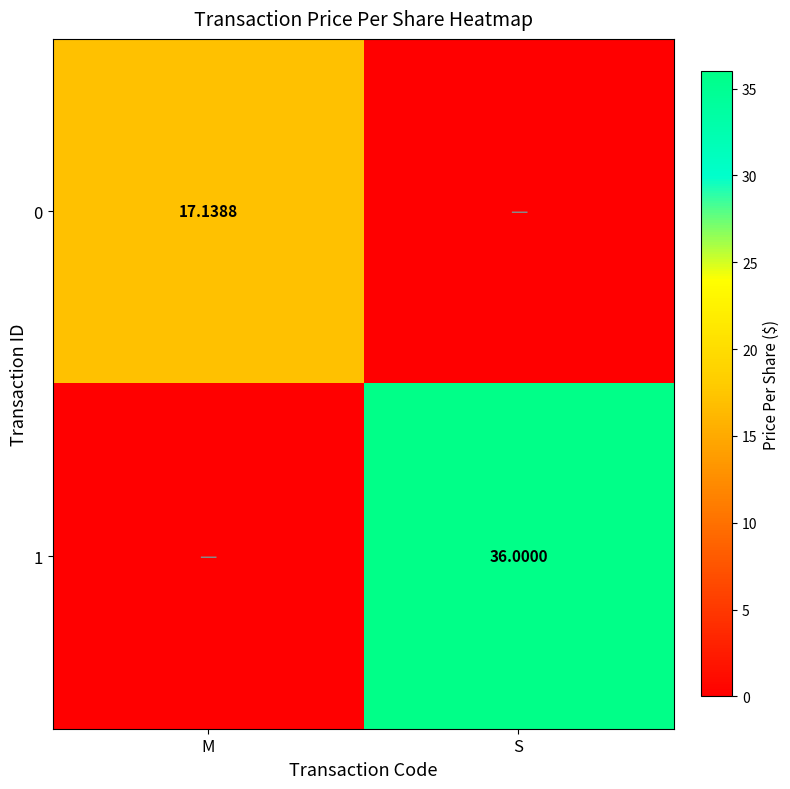

What is the difference between the 1 values at S and M?

36.0